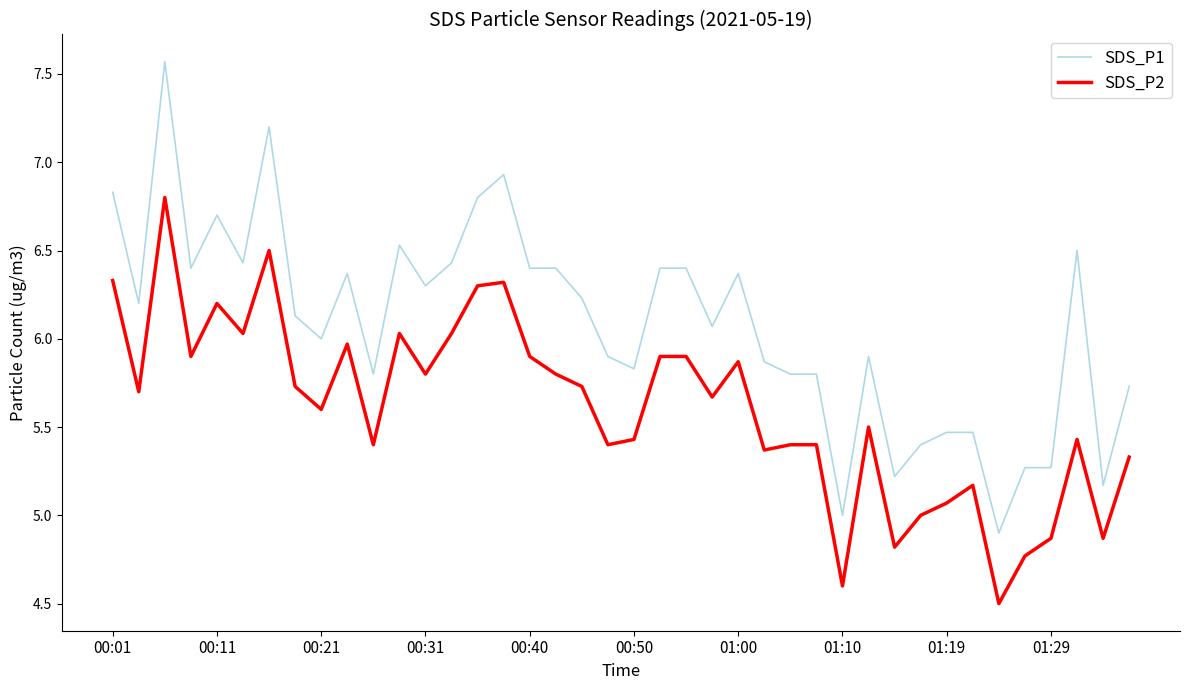

Which series has the largest range (max minus min)?

SDS_P1